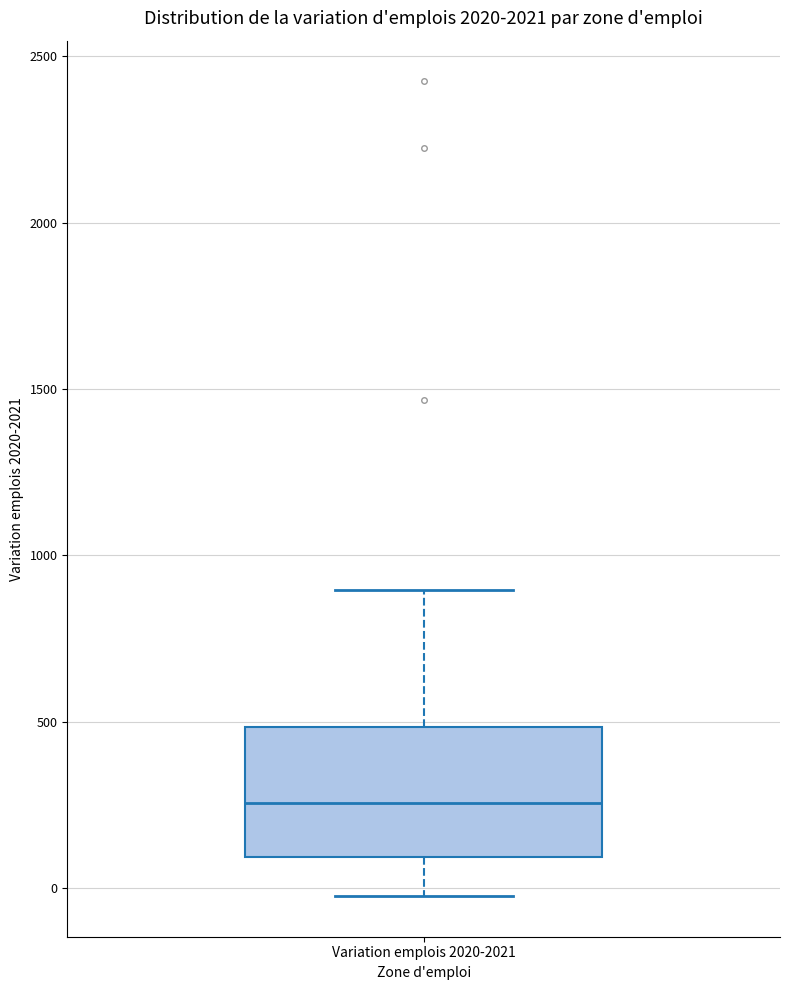

Where is the upper edge of the box for Variation emplois 2020-2021 on the y-axis? The values are not printed on the chart, so give them approximately, as read against the axis.

500